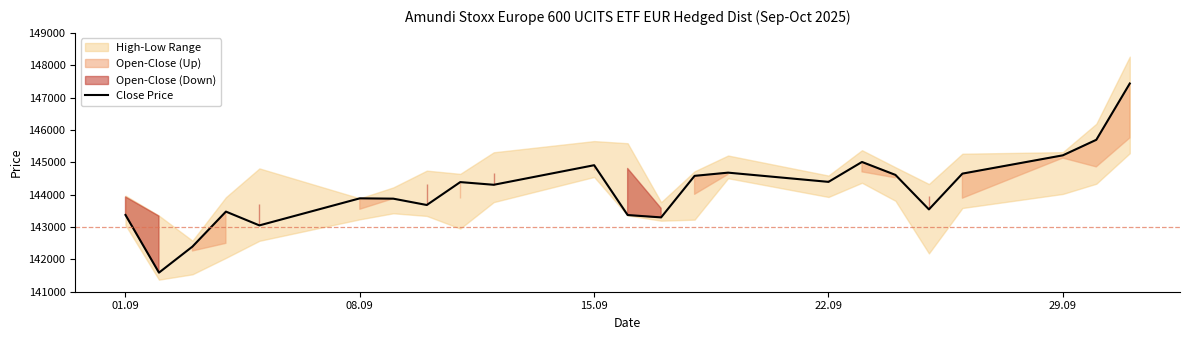

What is the minimum value for Close Price?

141590